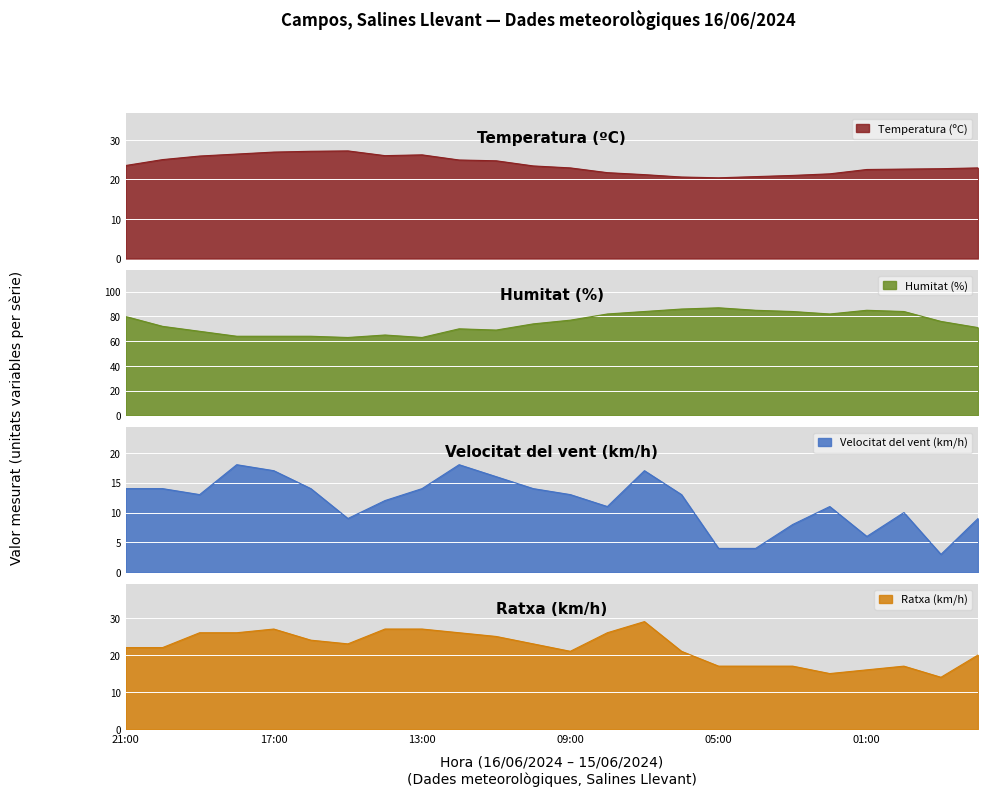

The Temperatura (ºC) series shows 20.4 at 05:00. True or false?

True